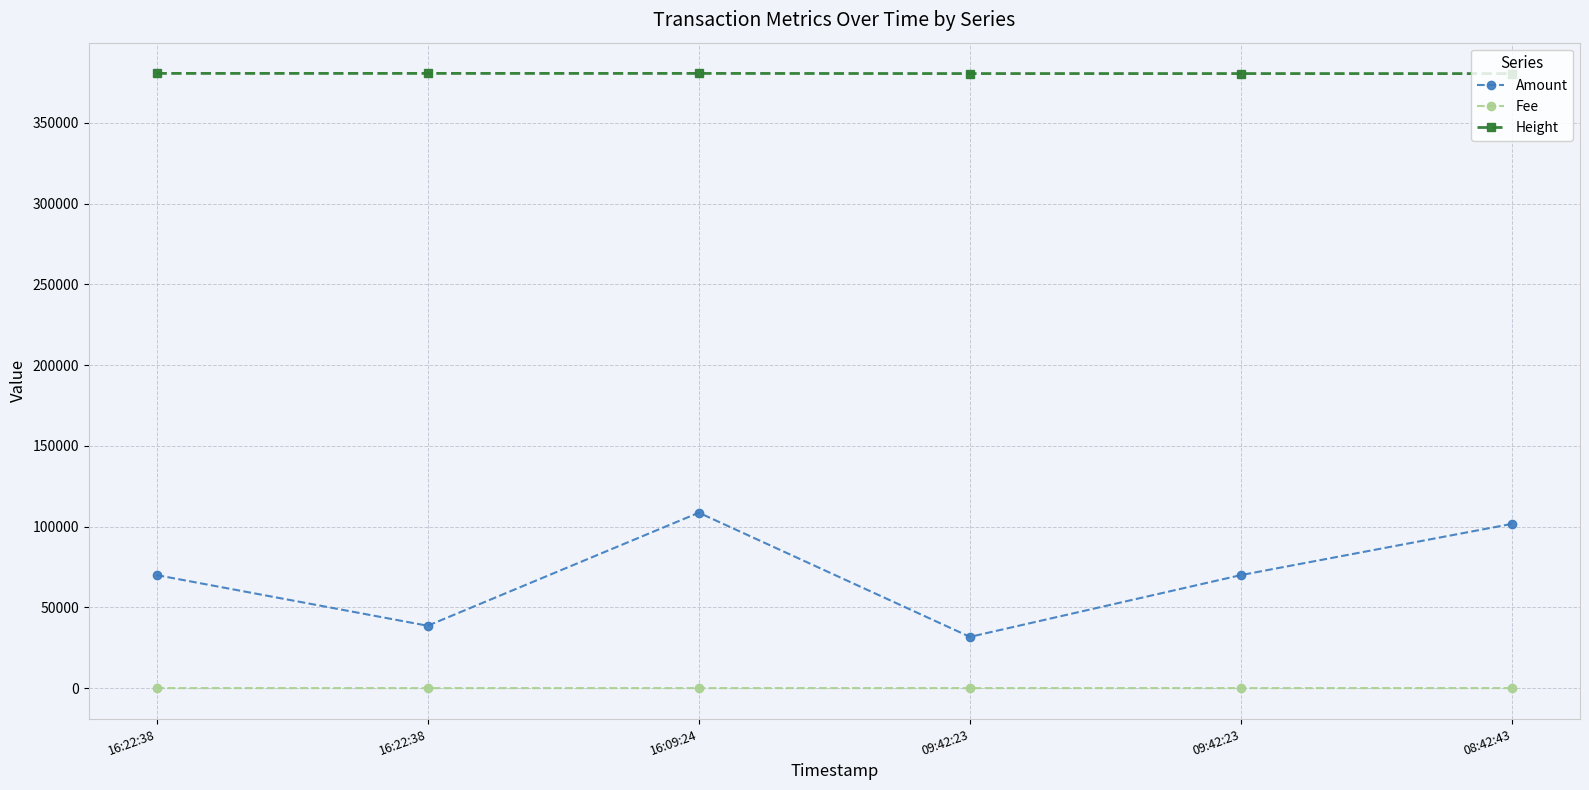

What is the total value across all series at 09:42:23?

412317.0